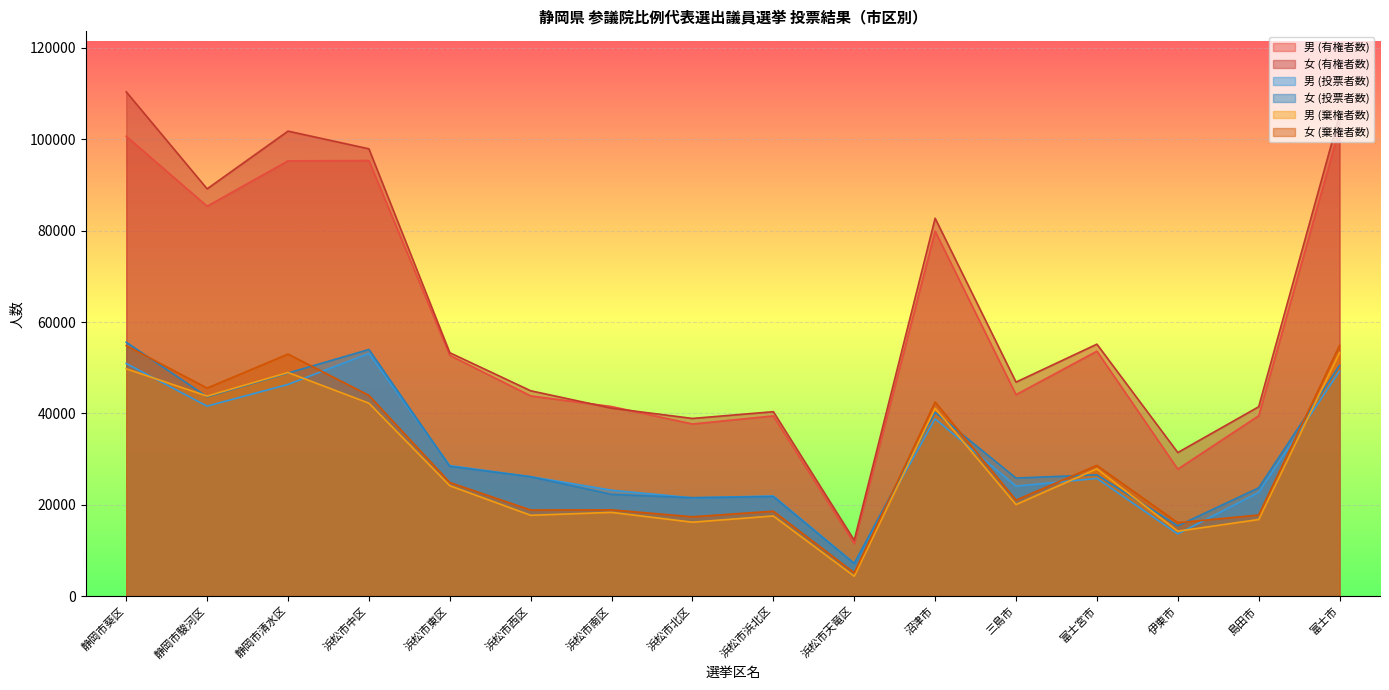

Reading left to right, what are all the values shown in this chart?

男 (有権者数): 静岡市葵区=100675	静岡市駿河区=85364	静岡市清水区=95289	浜松市中区=95359	浜松市東区=52712	浜松市西区=43823	浜松市南区=41497	浜松市北区=37673	浜松市浜北区=39445	浜松市天竜区=11507	沼津市=79913	三島市=44099	富士宮市=53613	伊東市=27797	島田市=39479	富士市=102507
女 (有権者数): 静岡市葵区=110399	静岡市駿河区=89159	静岡市清水区=101799	浜松市中区=97926	浜松市東区=53277	浜松市西区=44950	浜松市南区=41140	浜松市北区=38889	浜松市浜北区=40367	浜松市天竜区=12225	沼津市=82722	三島市=46840	富士宮市=55151	伊東市=31426	島田市=41442	富士市=105380
男 (投票者数): 静岡市葵区=50917	静岡市駿河区=41584	静岡市清水区=46338	浜松市中区=53131	浜松市東区=28554	浜松市西区=26140	浜松市南区=23174	浜松市北区=21503	浜松市浜北区=21909	浜松市天竜区=7160	沼津市=38791	三島市=24064	富士宮市=25758	伊東市=13593	島田市=22720	富士市=49220
女 (投票者数): 静岡市葵区=55567	静岡市駿河区=43626	静岡市清水区=48827	浜松市中区=53983	浜松市東区=28411	浜松市西区=26117	浜松市南区=22271	浜松市北区=21533	浜松市浜北区=21787	浜松市天竜区=7125	沼津市=40227	三島市=25835	富士宮市=26537	伊東市=15376	島田市=23699	富士市=50497
男 (棄権者数): 静岡市葵区=49758	静岡市駿河区=43780	静岡市清水区=48951	浜松市中区=42228	浜松市東区=24158	浜松市西区=17683	浜松市南区=18323	浜松市北区=16170	浜松市浜北区=17536	浜松市天竜区=4347	沼津市=41122	三島市=20035	富士宮市=27855	伊東市=14204	島田市=16759	富士市=53287
女 (棄権者数): 静岡市葵区=54832	静岡市駿河区=45533	静岡市清水区=52972	浜松市中区=43943	浜松市東区=24866	浜松市西区=18833	浜松市南区=18869	浜松市北区=17356	浜松市浜北区=18580	浜松市天竜区=5100	沼津市=42495	三島市=21005	富士宮市=28614	伊東市=16050	島田市=17743	富士市=54883